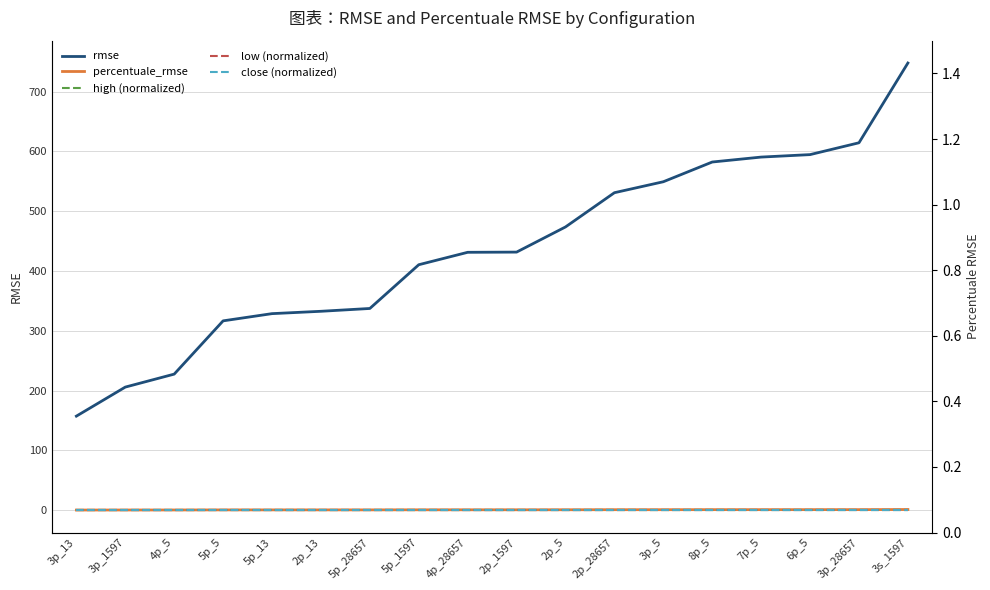

What is the difference between the highest and lowest values at 3p_28657?

614.3